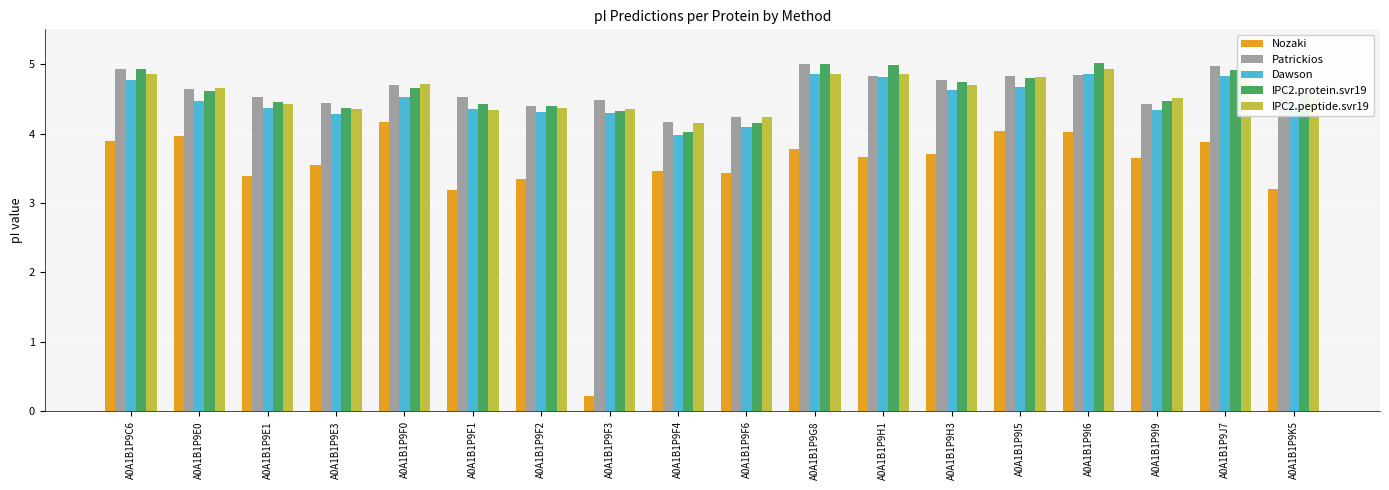

What is the value of the Nozaki bar at the 15th from the left?

4.0